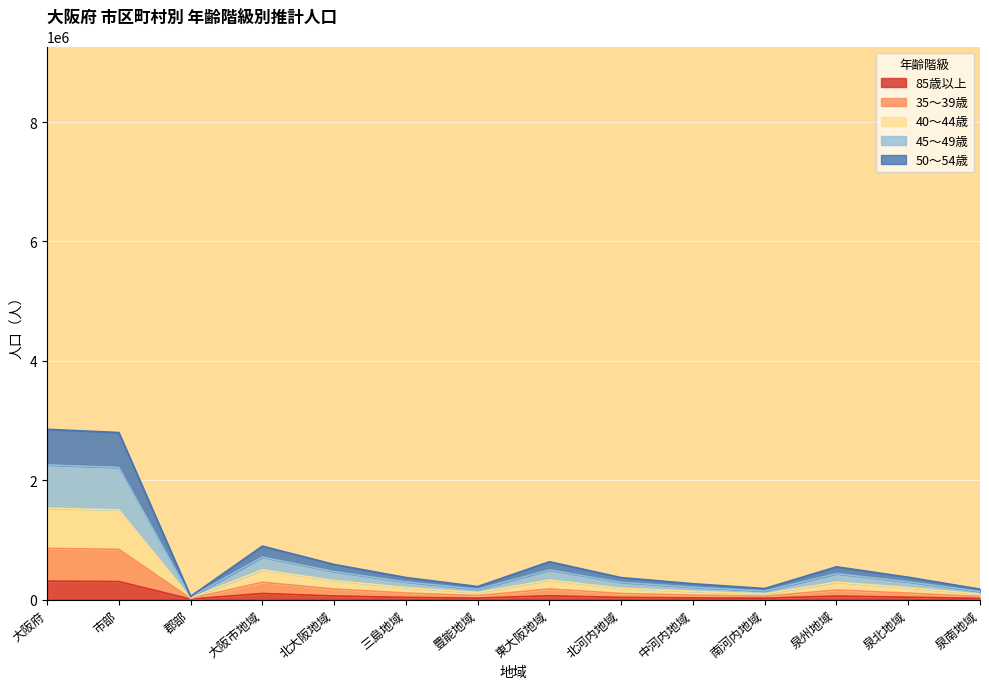

At which category does 35～39歳 reach its first local valley?

郡部